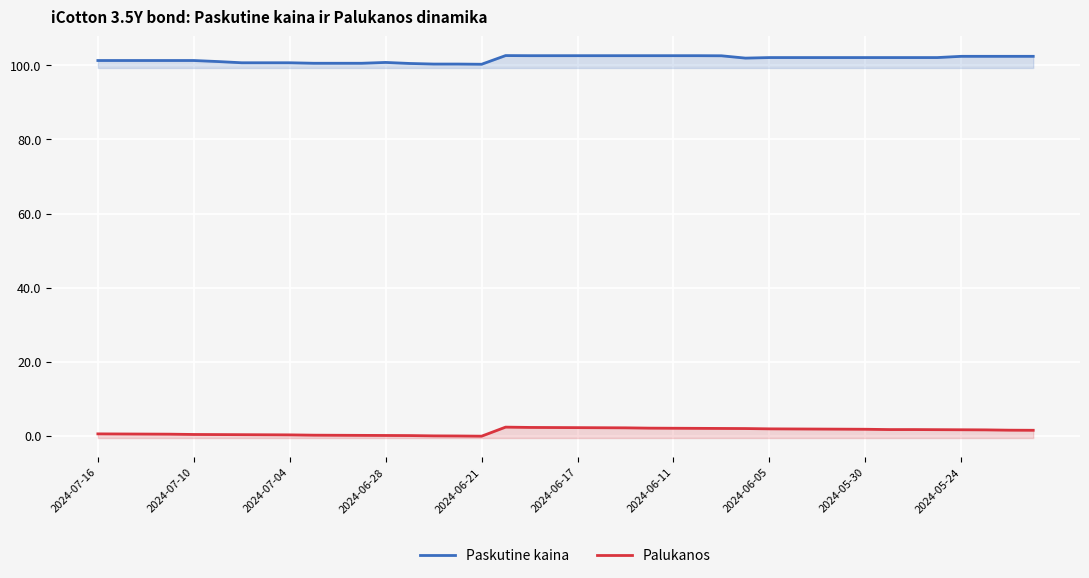

What is the total value across all series at 29?

103.9